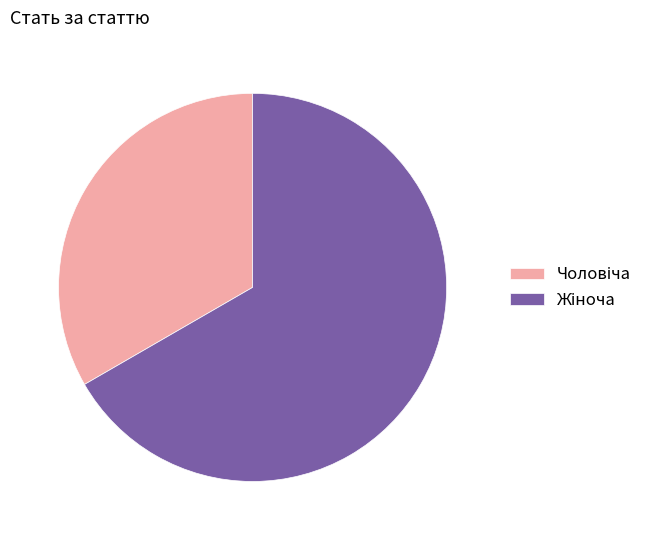

Is there any slice that represents more than half of the pie?

Yes